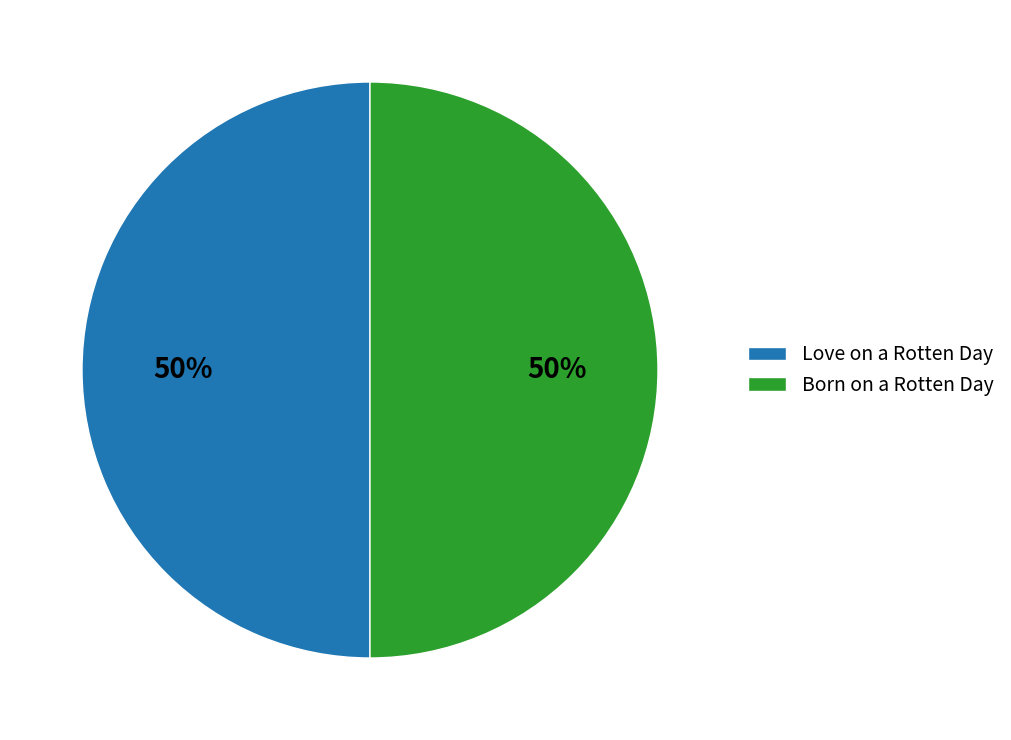

Is the sum of Love on a Rotten Day and Born on a Rotten Day greater than half?

Yes